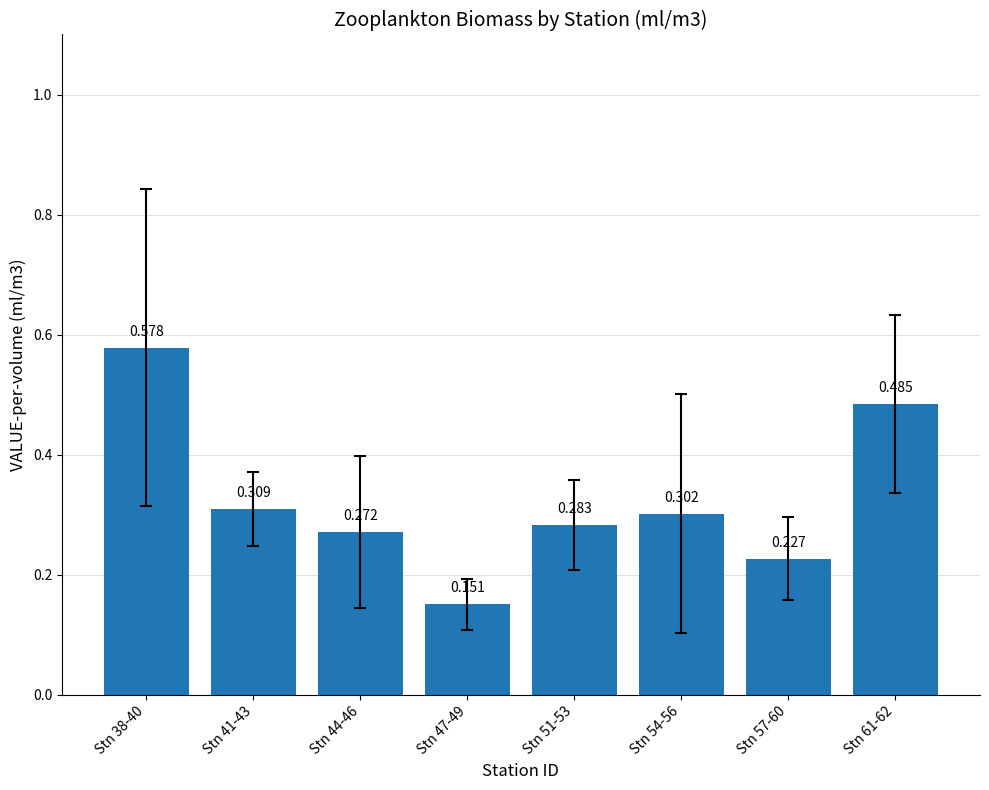

List the labels in order of value, largest first.

Stn 38-40, Stn 61-62, Stn 41-43, Stn 54-56, Stn 51-53, Stn 44-46, Stn 57-60, Stn 47-49